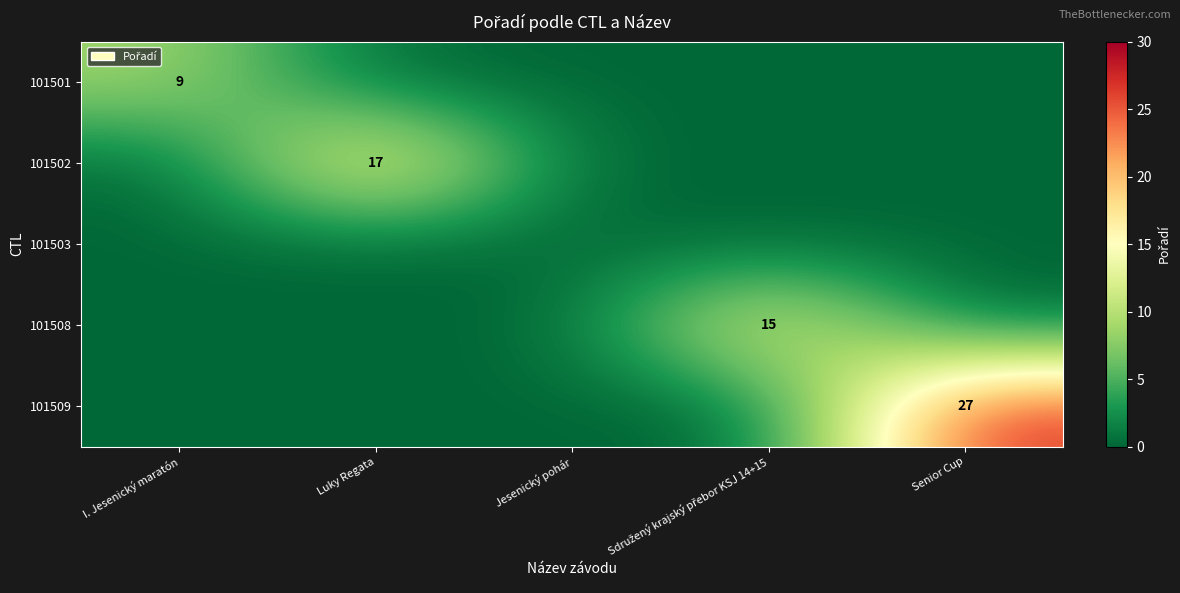

The value of 101502 at Luky Regata is 8. True or false?

False